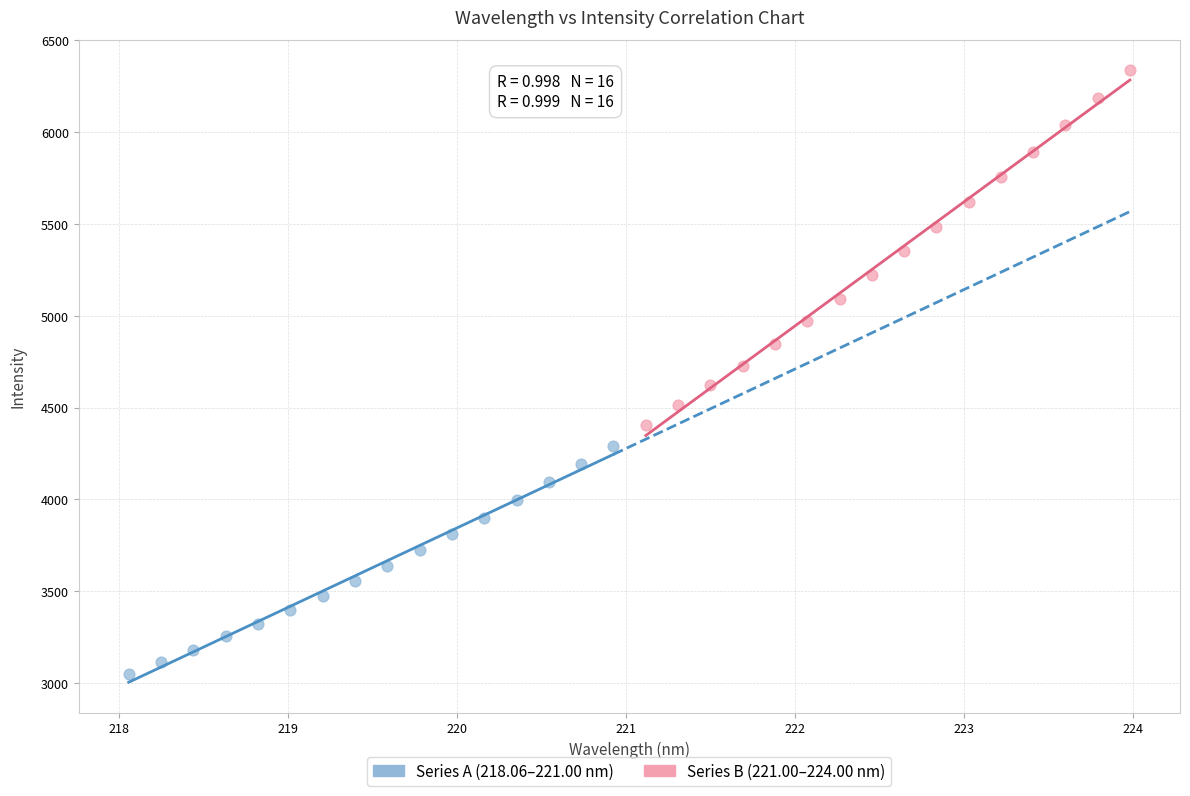

Which series has the largest Y range (max minus min)?

Series B (221.00–224.00 nm)